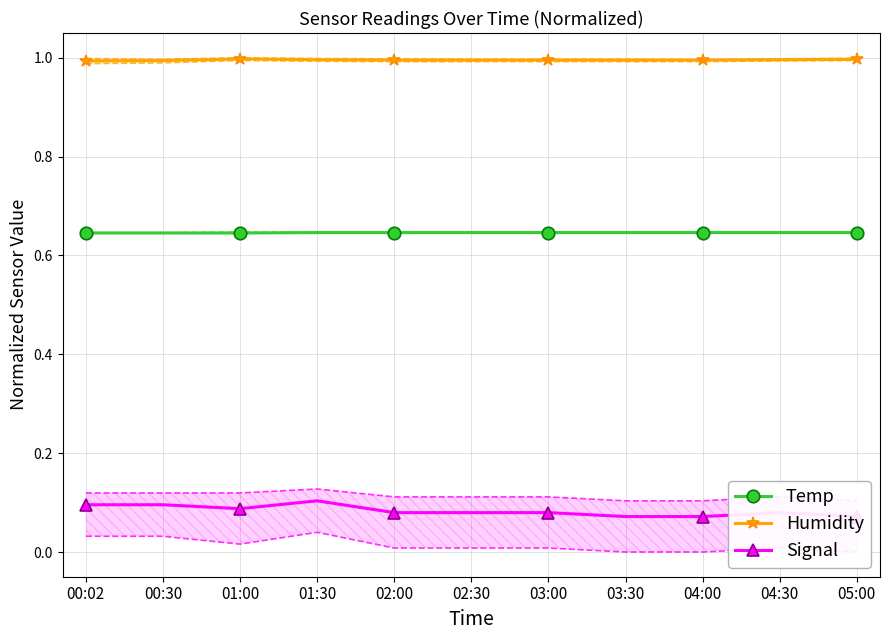

The value of Temp at 04:00 is 0.6. True or false?

True